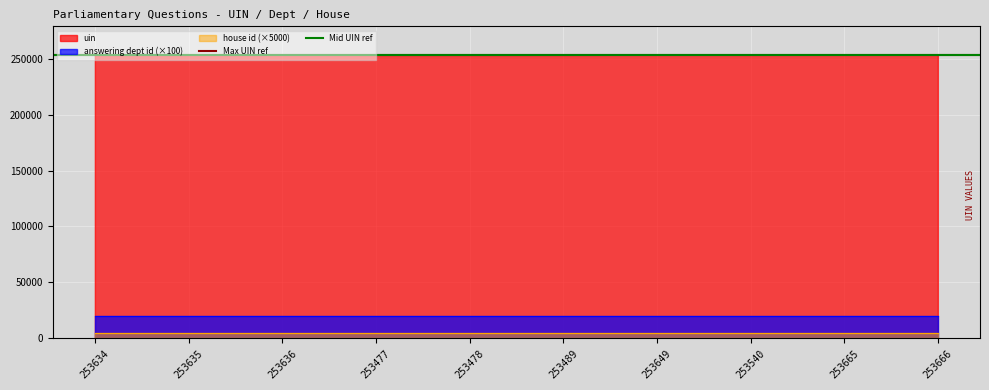

What is the average value of the Max UIN ref series?

253660